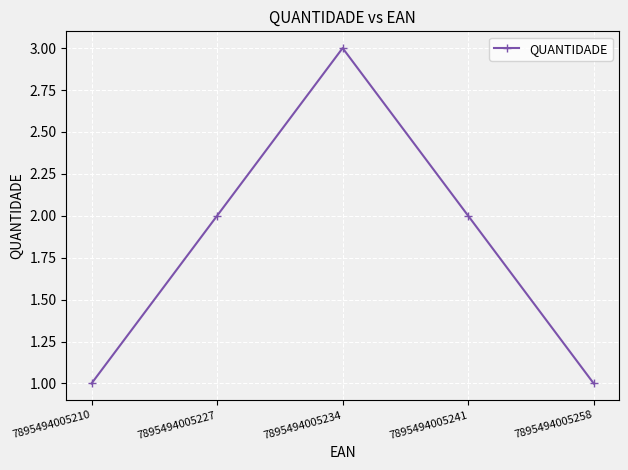

At which category does the data reach its first local peak?

7895494005234